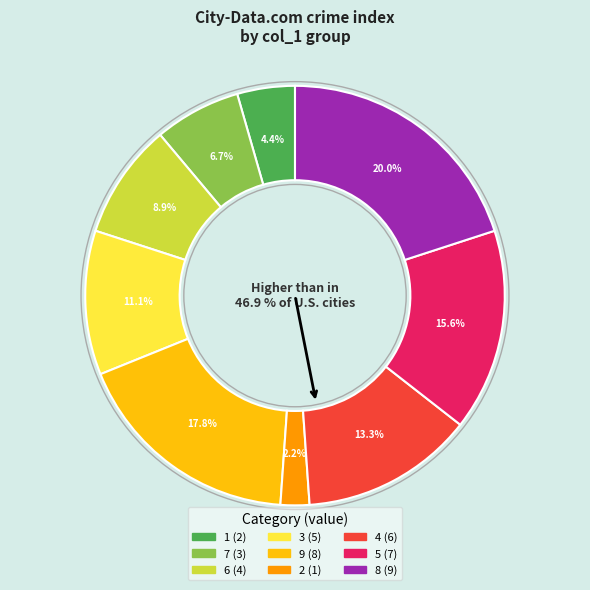

Between 7 and 2, which is larger?

7